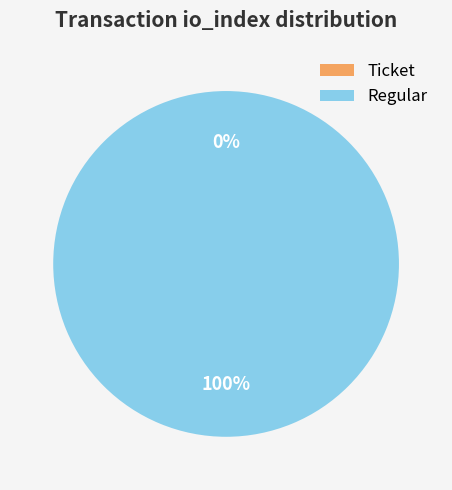

Does Ticket account for over 50% of the chart?

No